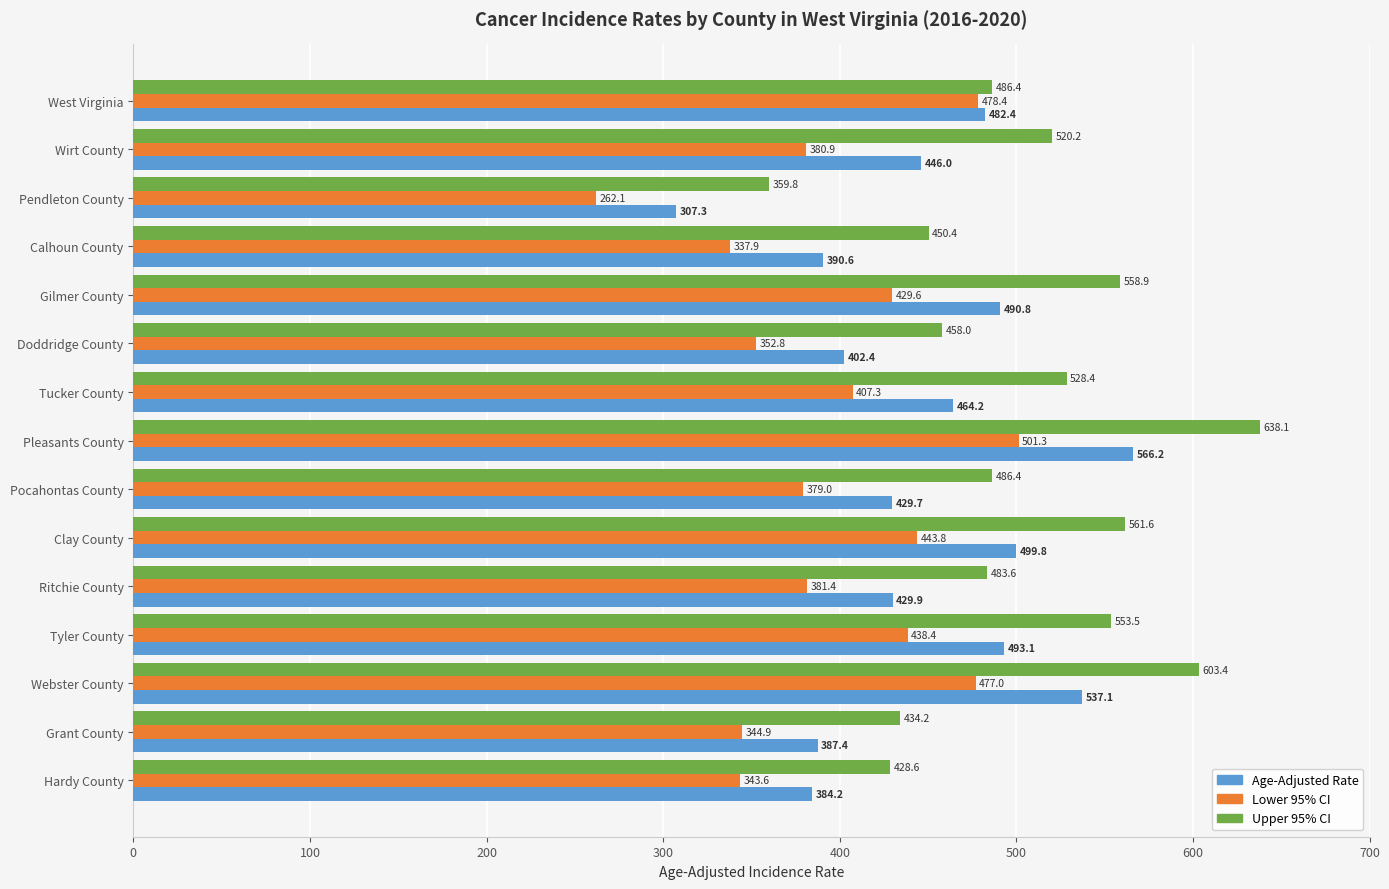

What is the sum of all Upper 95% CI values?

7551.5